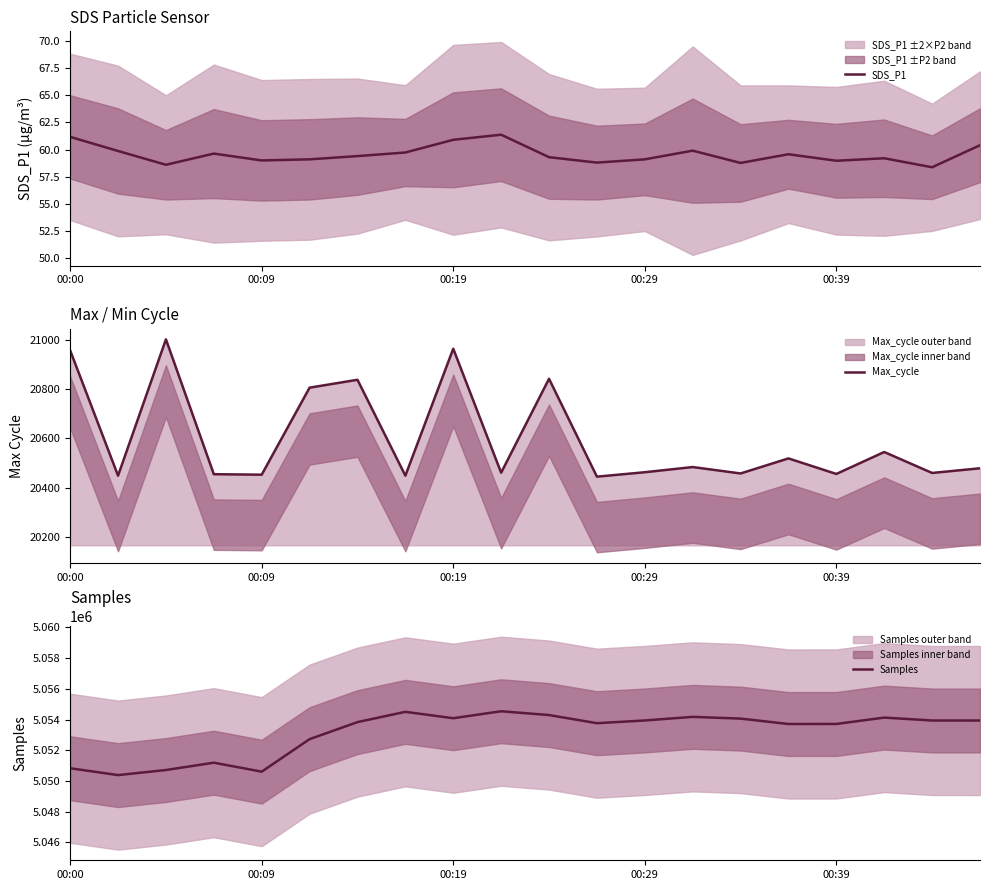

How many data points in Max_cycle are above 20478?

9